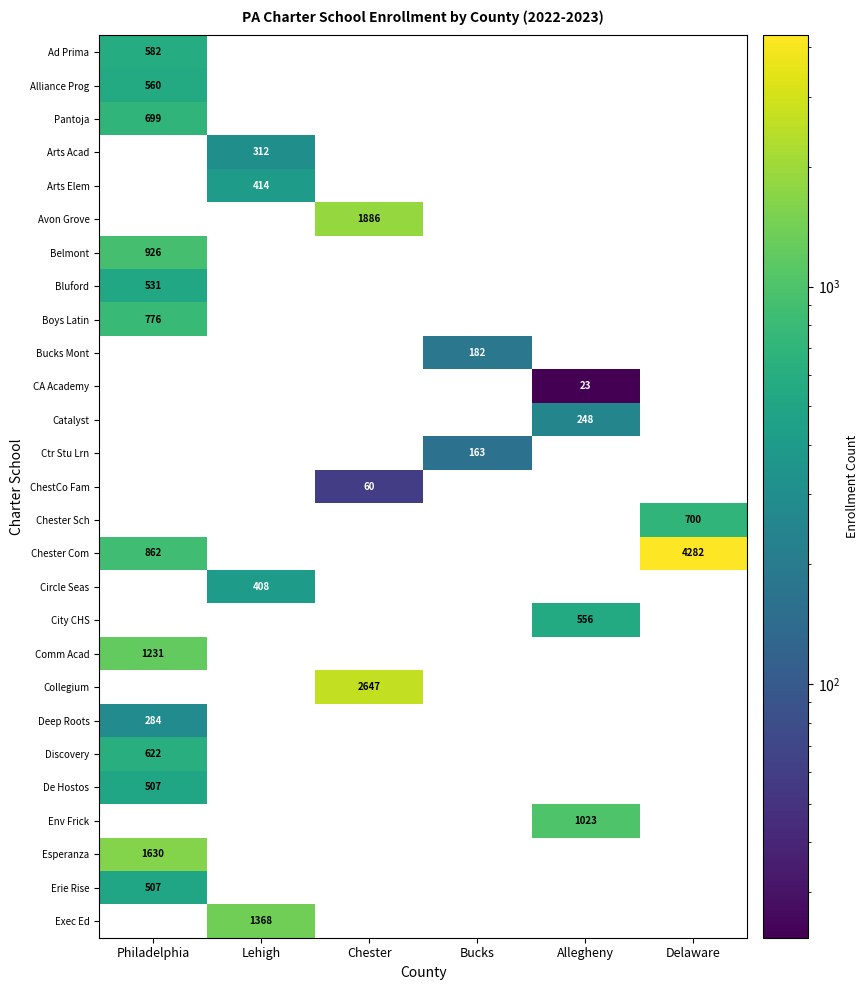

At how many categories does at least one series exceed 94?

6